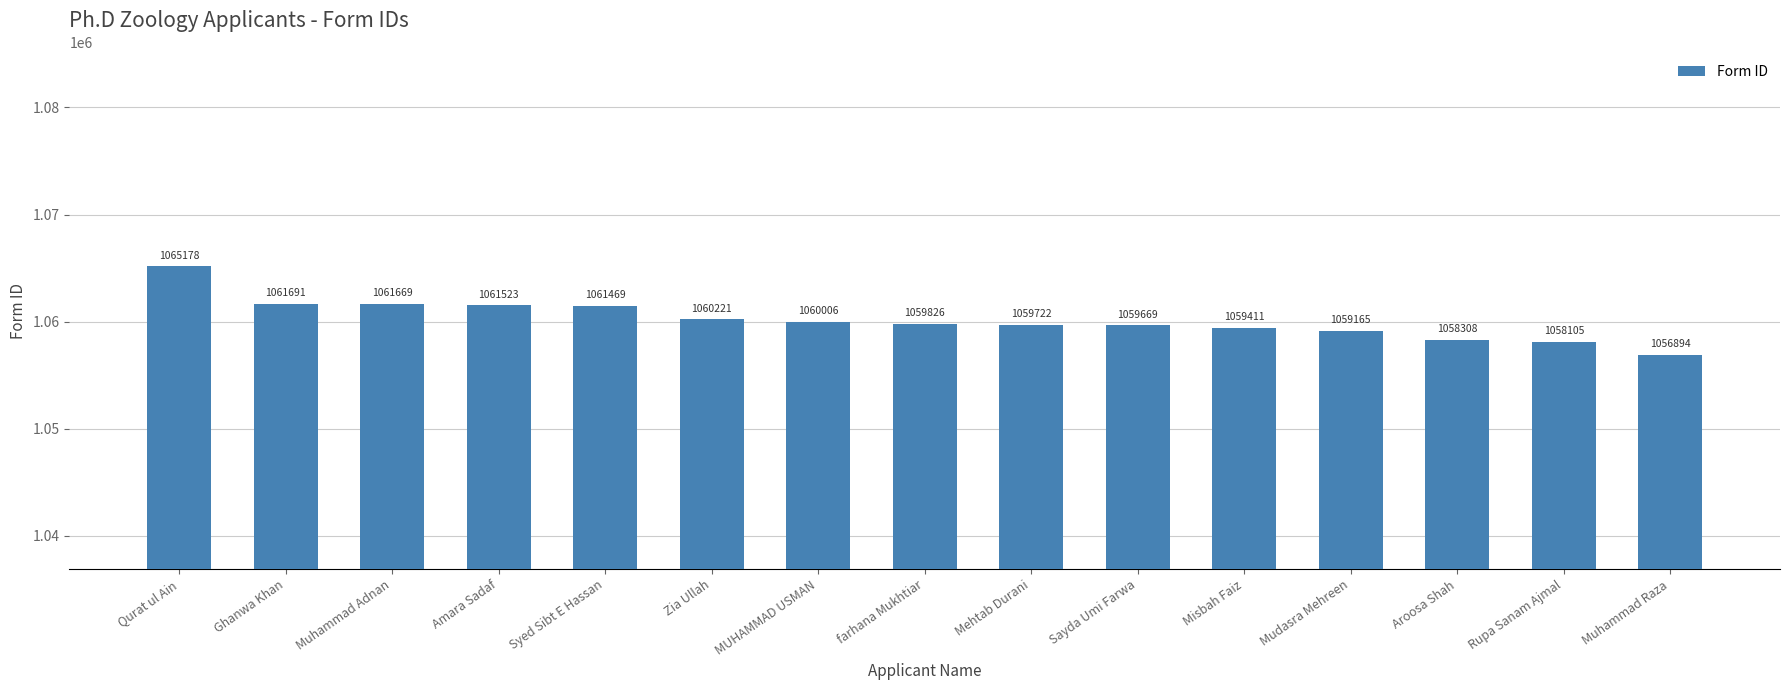

Are the bars grouped side by side (vs. stacked)?

No